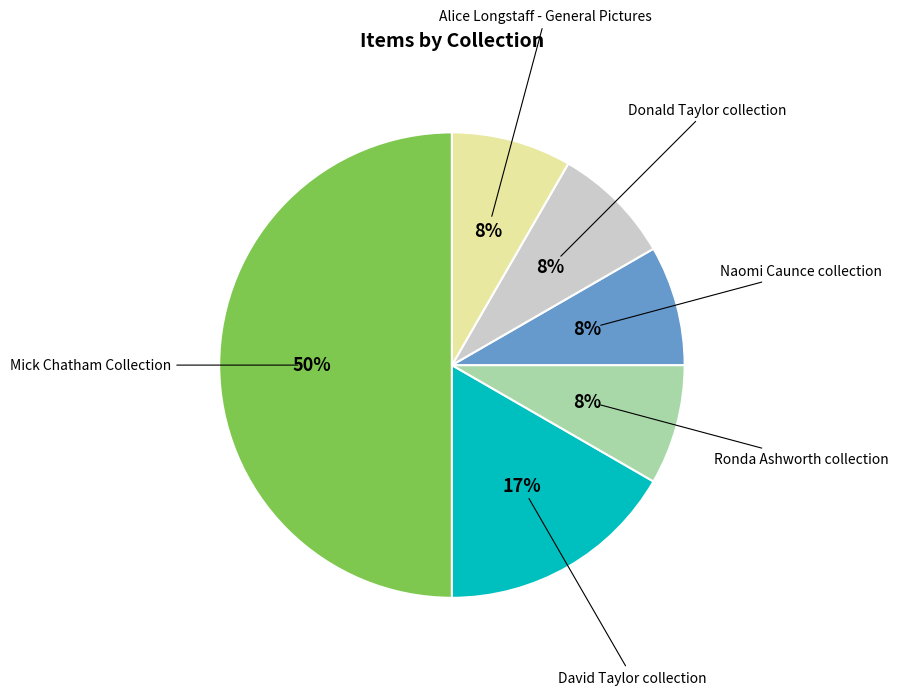

To the nearest percent, what is the average slice percentage?

17%